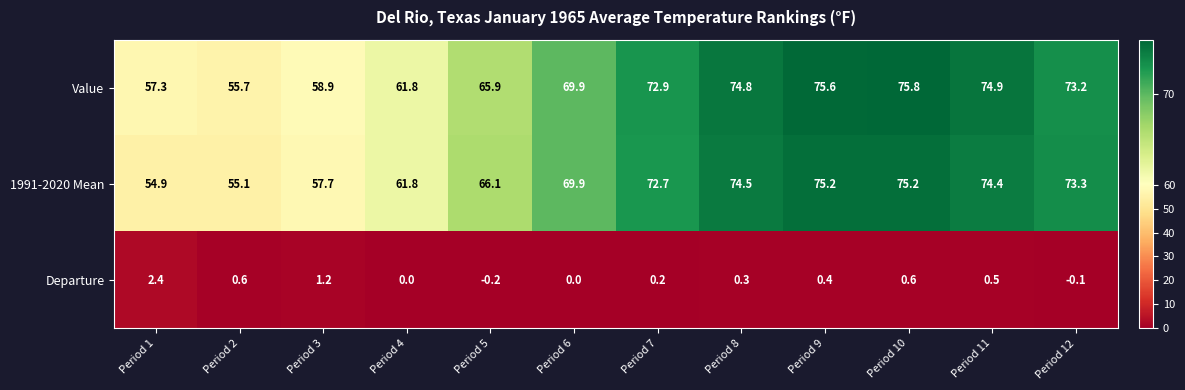

What is the sum of all Value values?

816.7